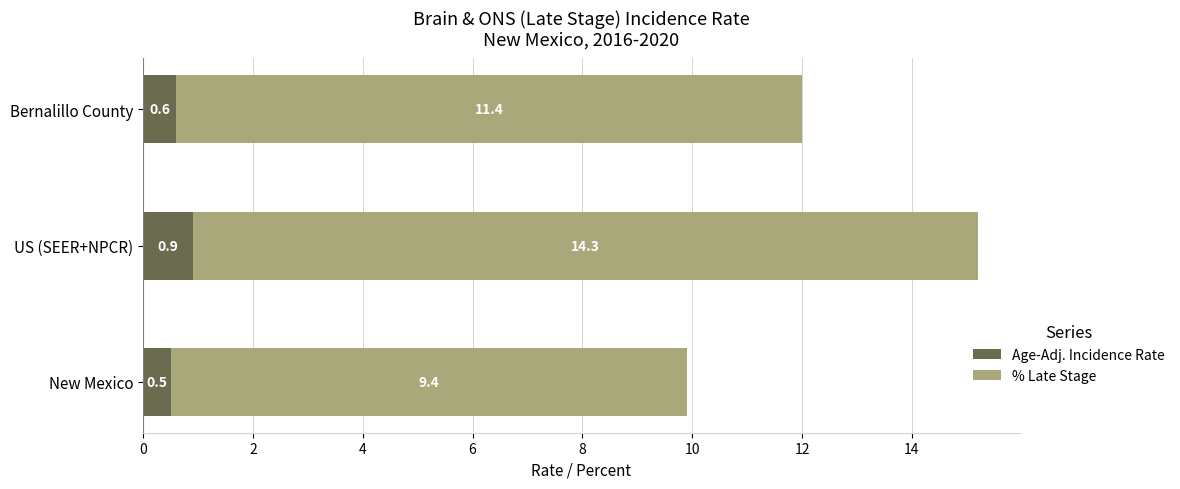

At which category is the sum across all series the highest?

US (SEER+NPCR)